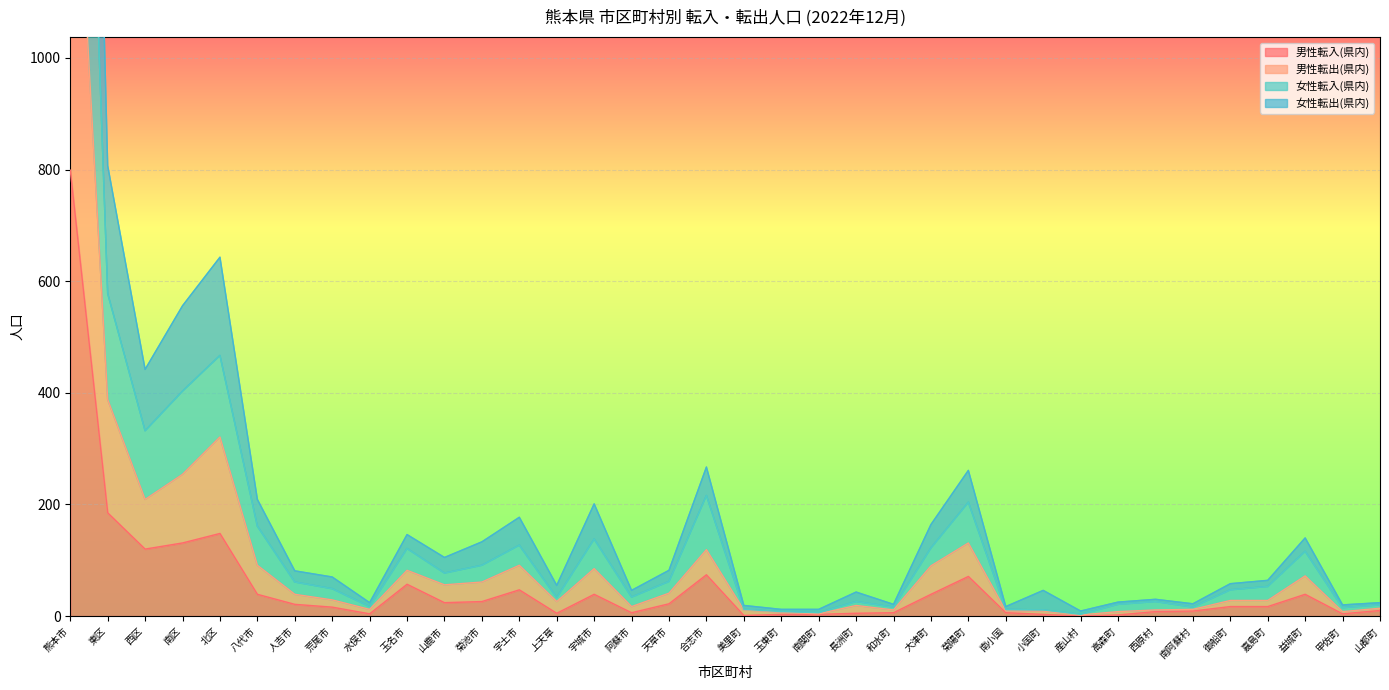

Which category has the lowest value across all series?

産山村